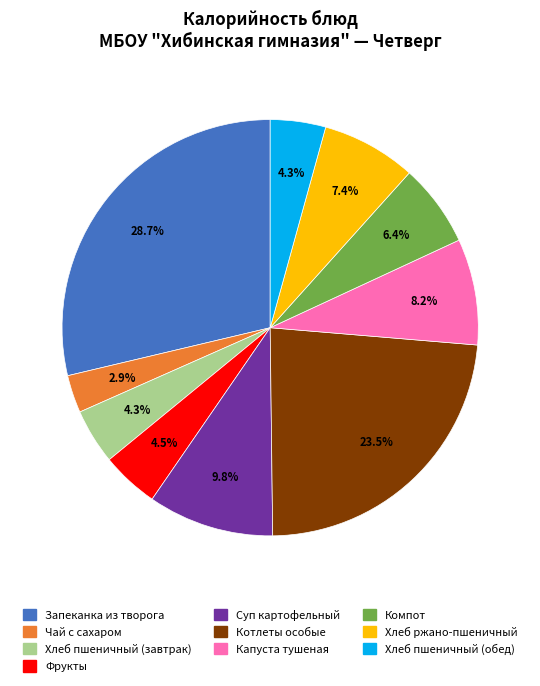

To the nearest percent, what is the difference between the largest and smallest slice percentages?

26%